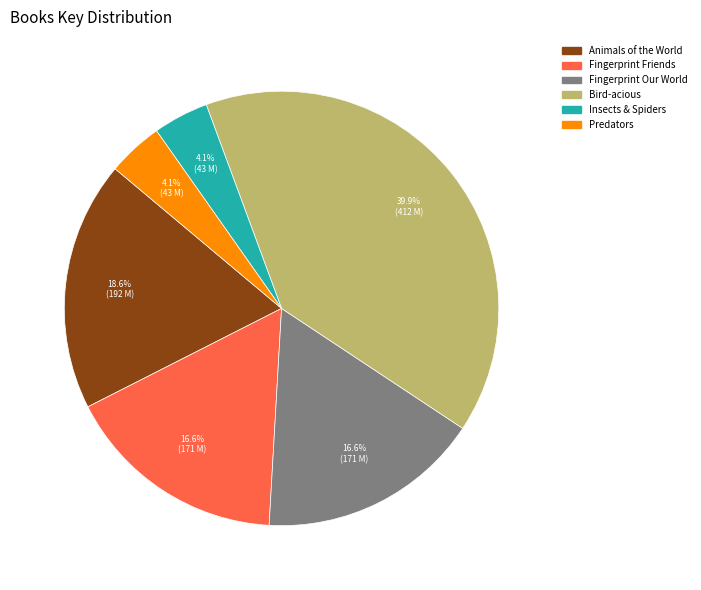

Is the sum of Fingerprint Our World and Fingerprint Friends greater than half?

No